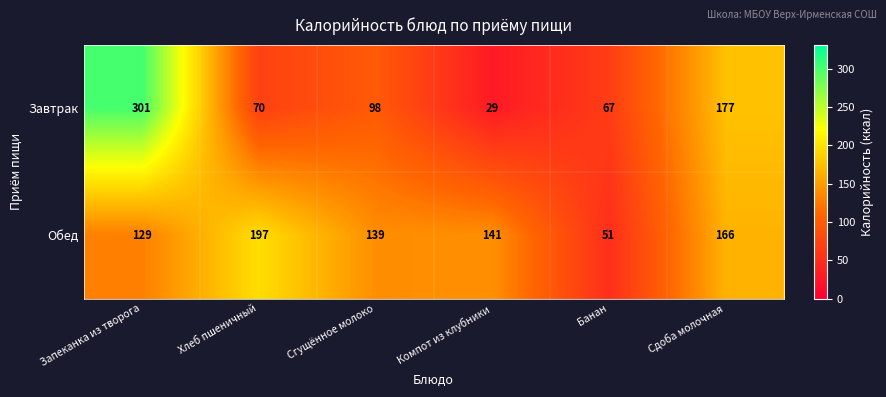

At which category is the sum across all series the highest?

Запеканка из творога